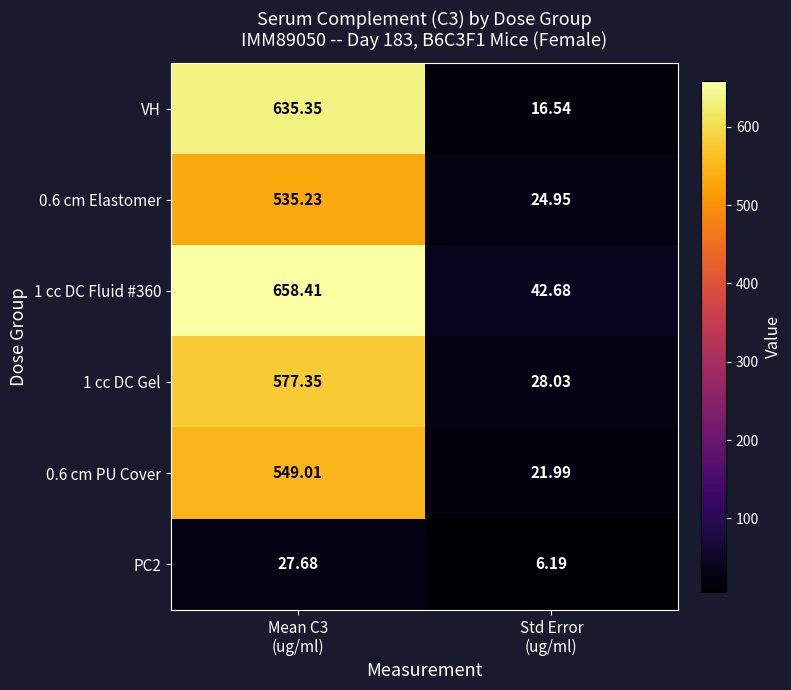

Which series has the largest total across all categories?

1 cc DC Fluid #360